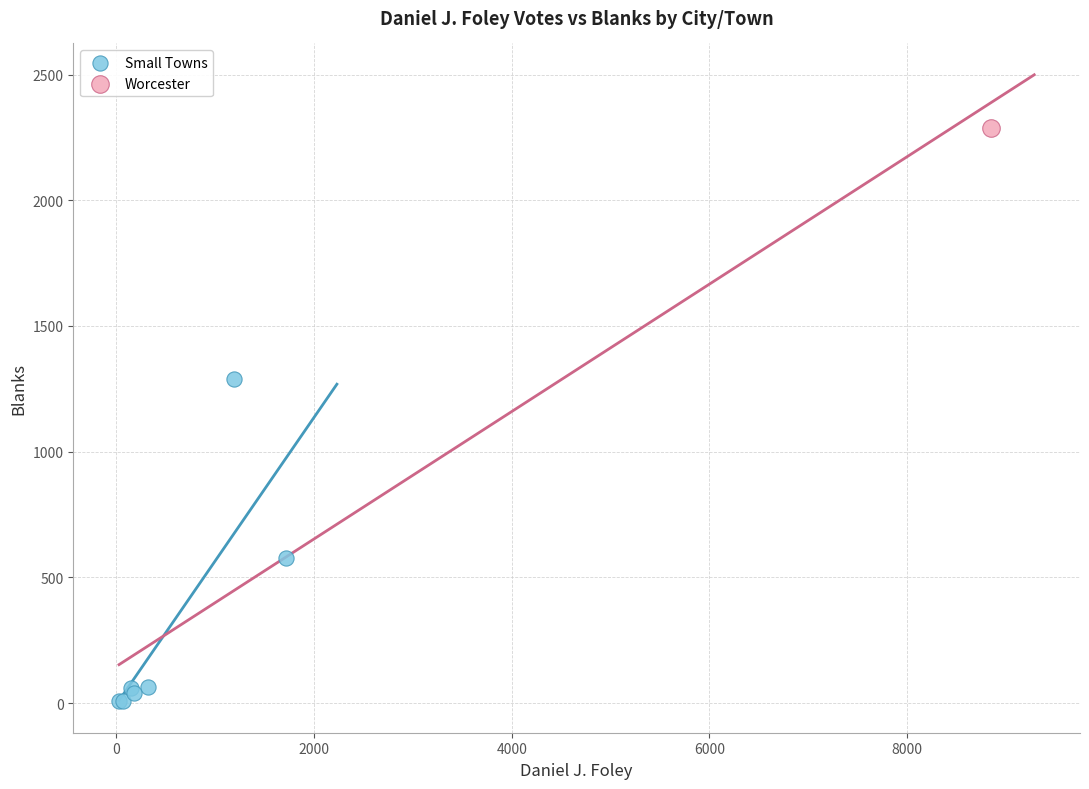

What are all the series names shown in the legend?

Small Towns, Worcester